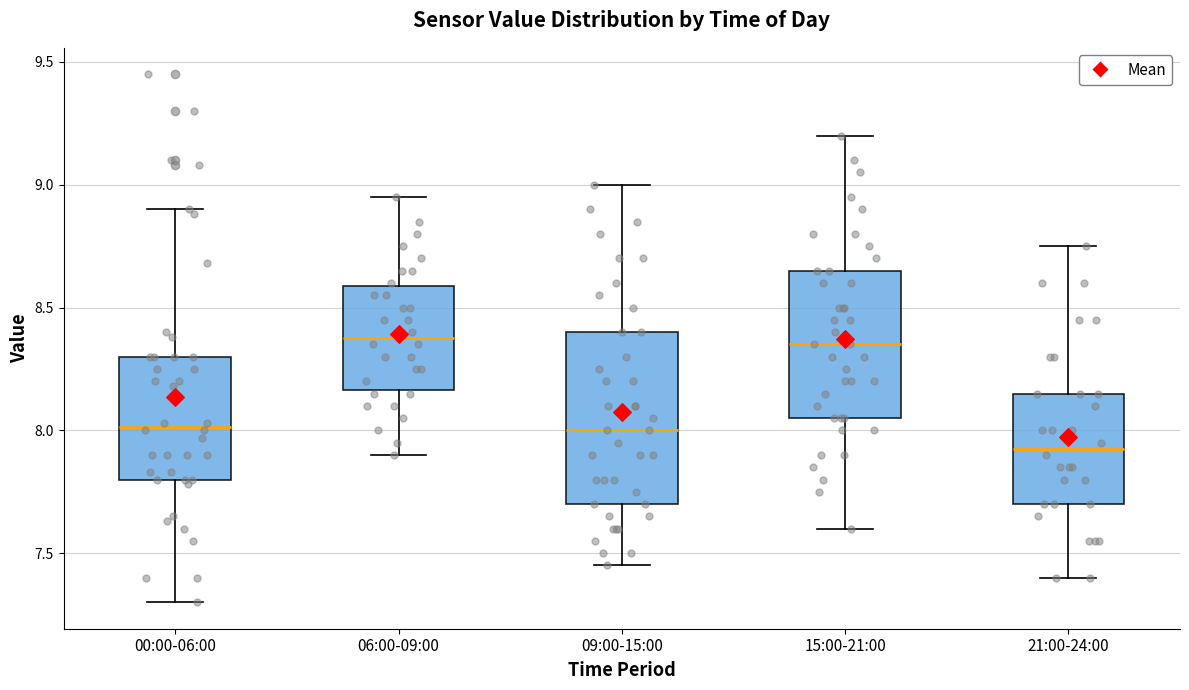

Which box is the tallest, from its lower edge to its upper edge?

09:00-15:00